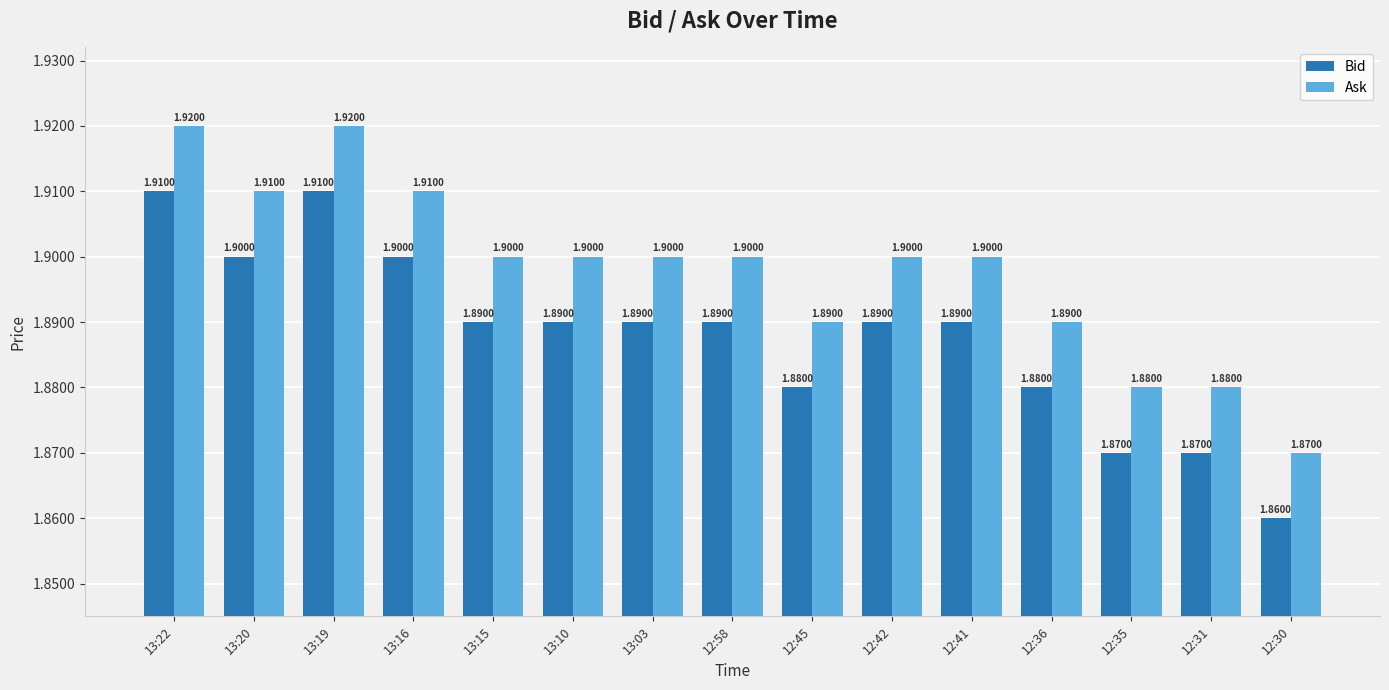

At how many categories does at least one series exceed 1?

15